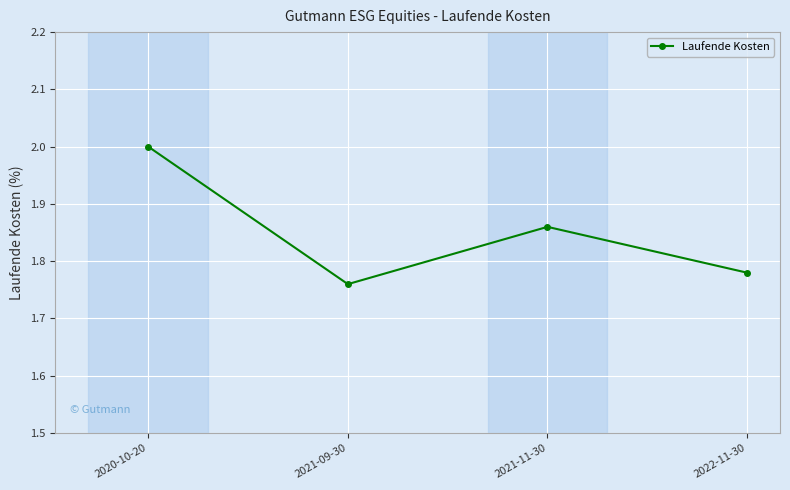

How many categories are shown in the chart?

4